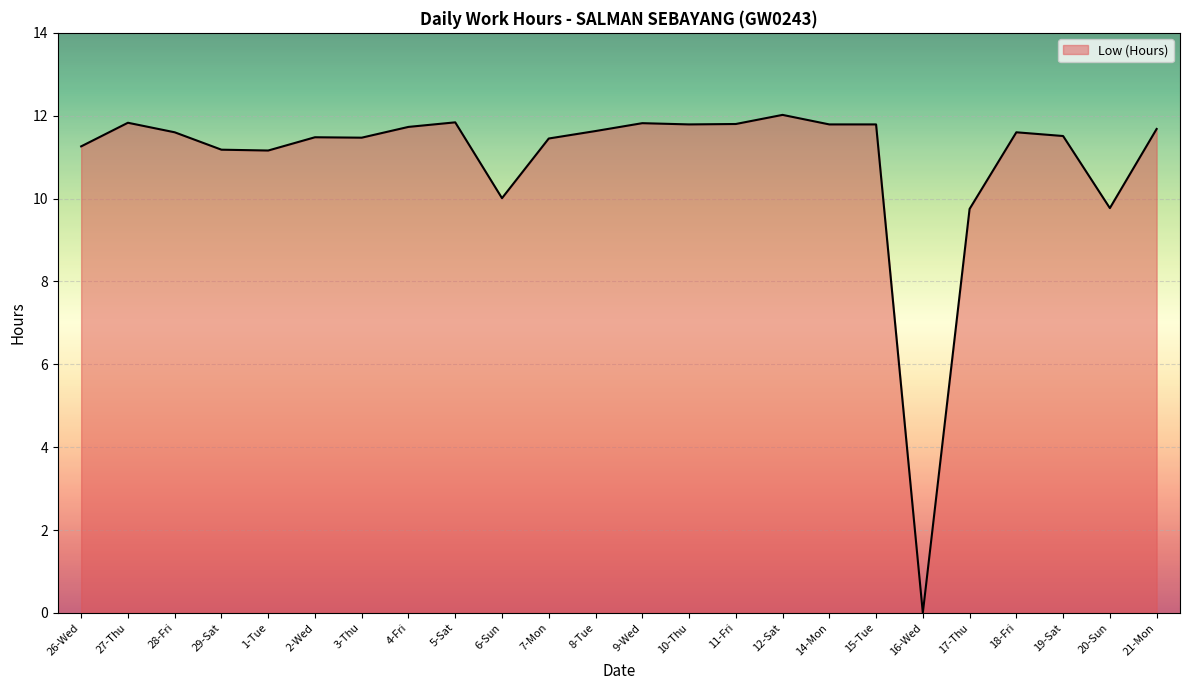

Which has a higher value, 20-Sun or 14-Mon?

14-Mon